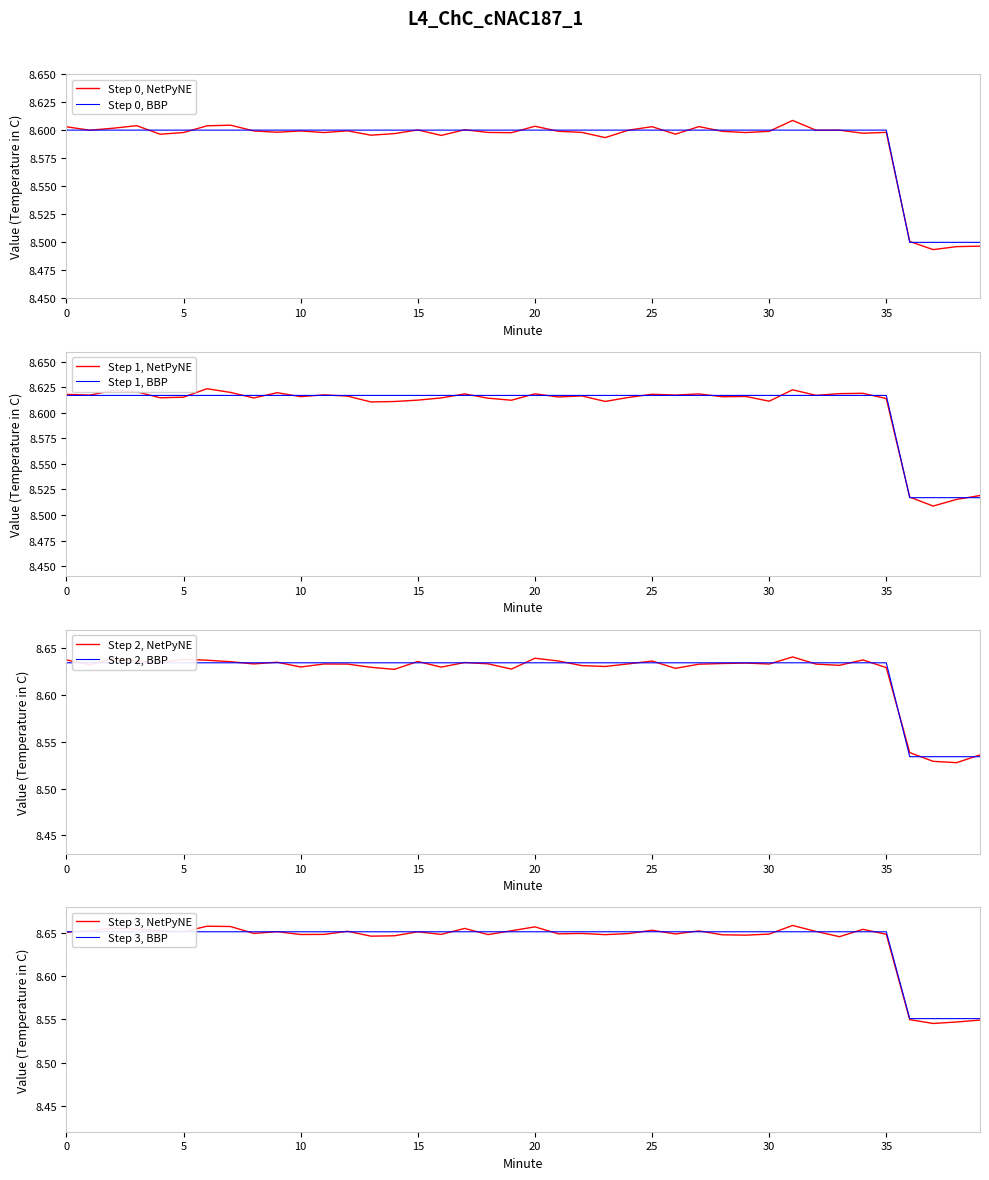

Where is the data nearest to the value 8?

36